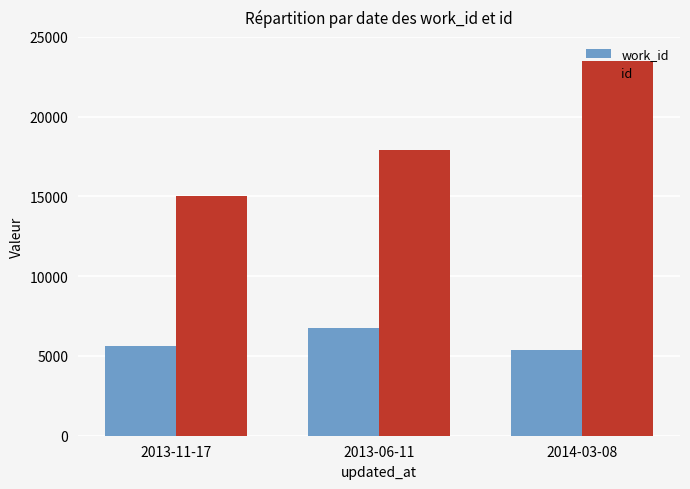

What is the difference between the maximum and second lowest values in the work_id series?

1117